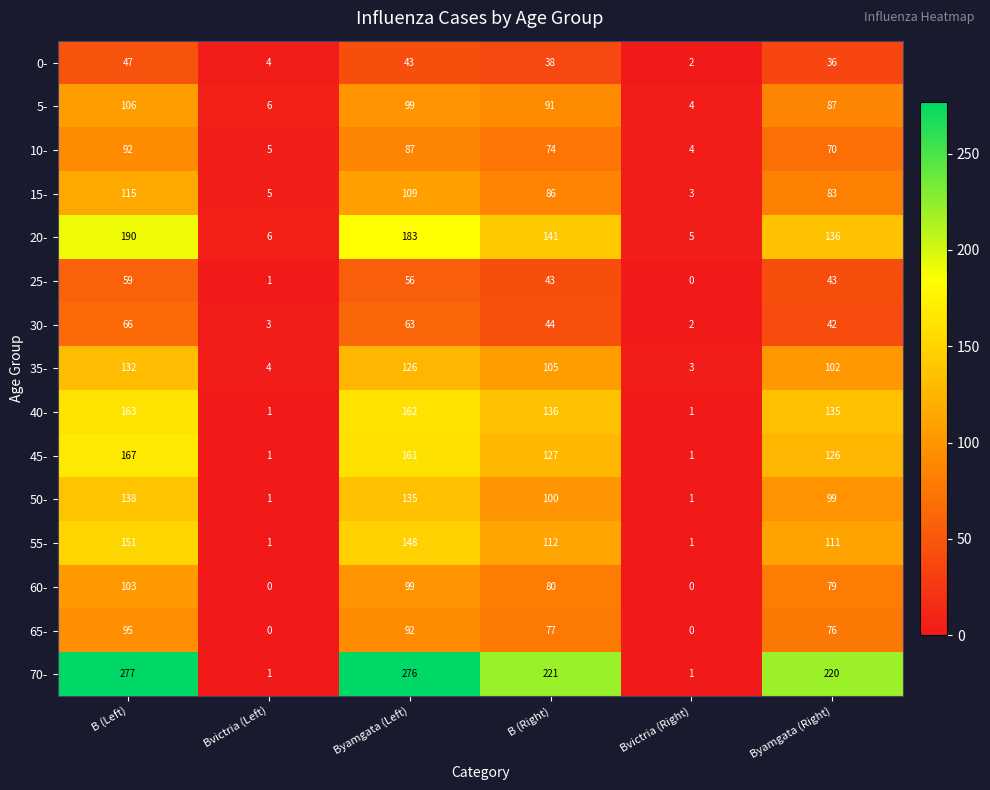

Which series has the largest range (max minus min)?

70-